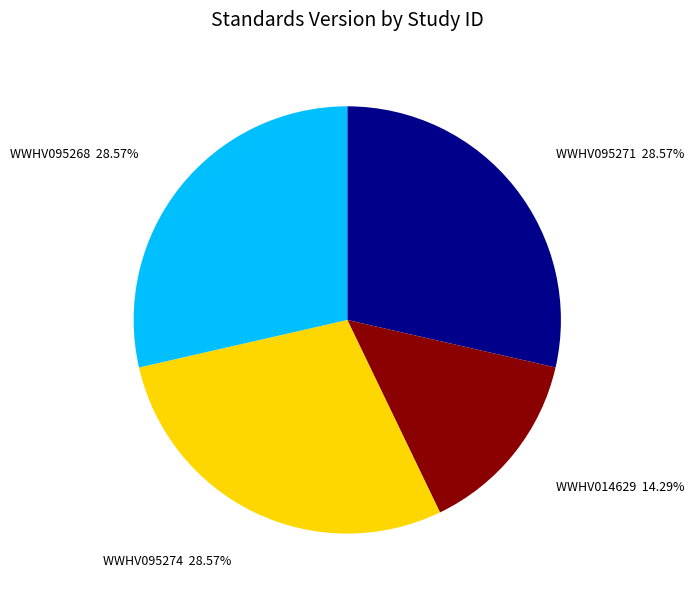

What is the smallest slice in the pie chart?

WWHV014629